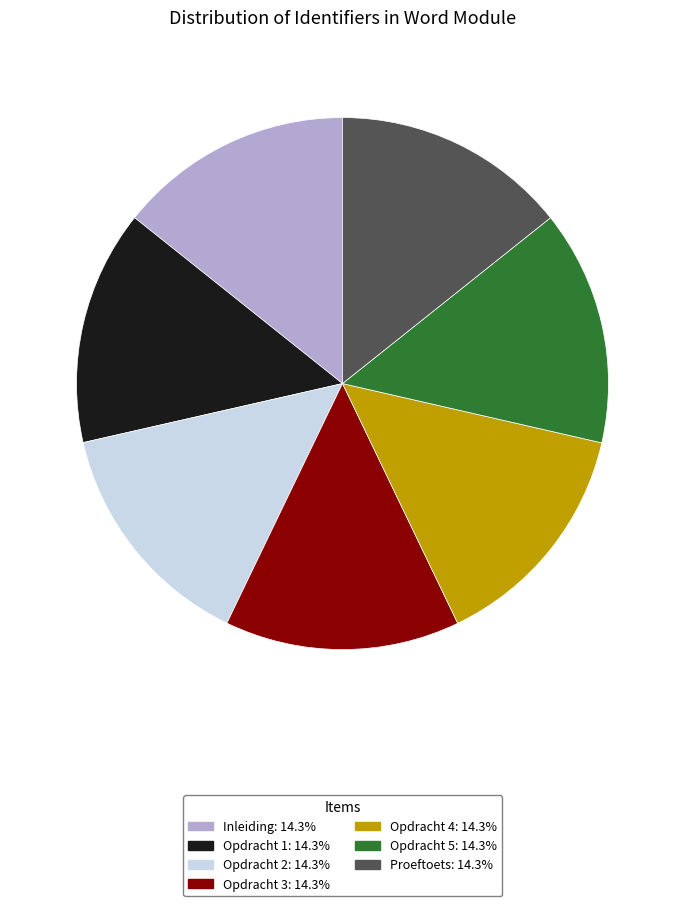

How many segments does this pie chart have?

7